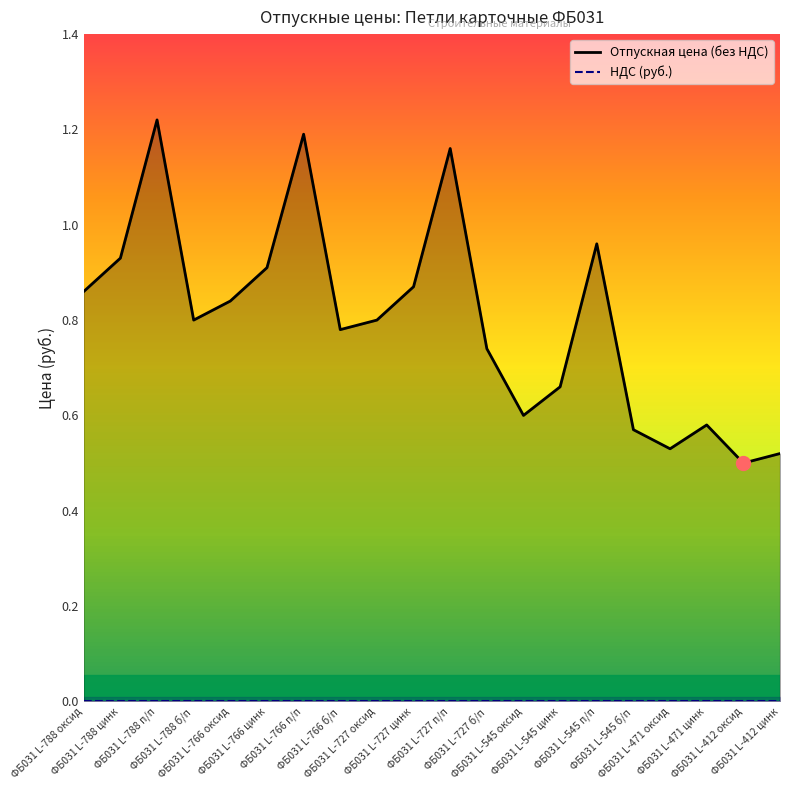

Reading left to right, what are all the values shown in this chart?

Отпускная цена (без НДС): 0.9	0.9	1.2	0.8	0.8	0.9	1.2	0.8	0.8	0.9	1.2	0.7	0.6	0.7	1.0	0.6	0.5	0.6	0.5	0.5
НДС (руб.): 0.0	0.0	0.0	0.0	0.0	0.0	0.0	0.0	0.0	0.0	0.0	0.0	0.0	0.0	0.0	0.0	0.0	0.0	0.0	0.0